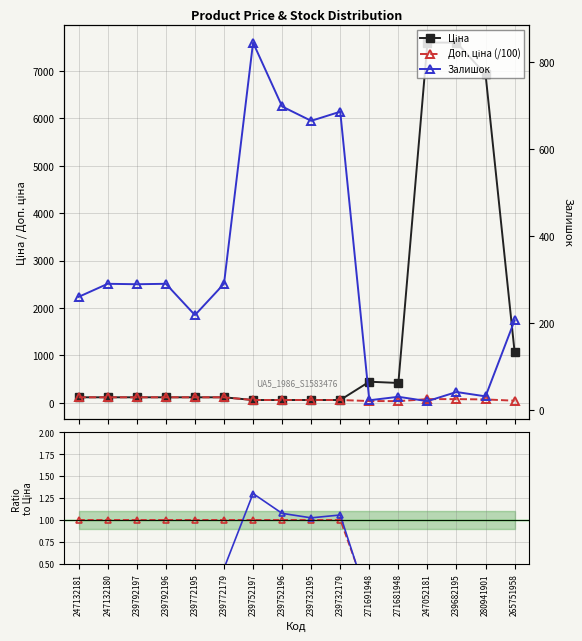

True or false: Залишок and Ratio Доп./Ціна*100 cross at least once.

False